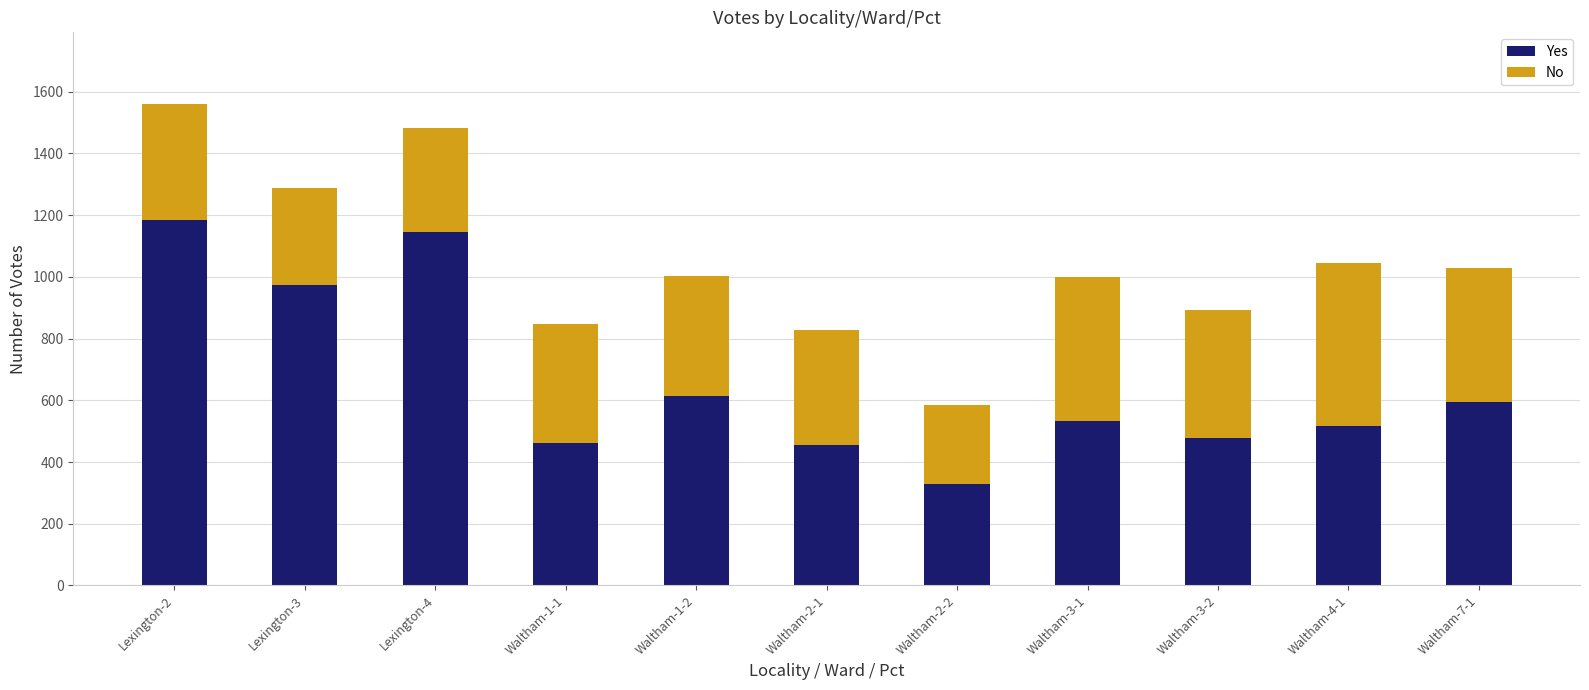

What is the difference between the maximum and minimum values in the Yes series?

856